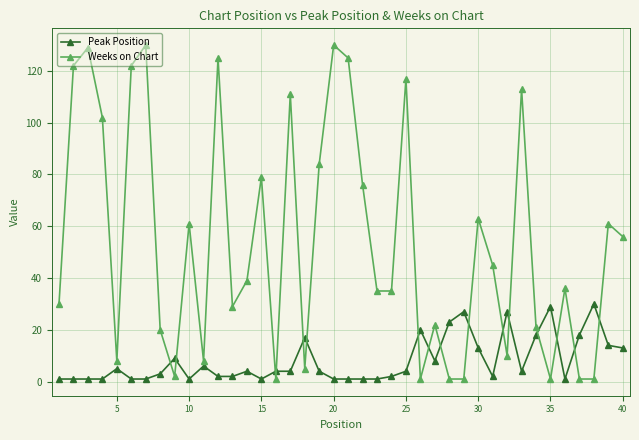

What are all the series names shown in the legend?

Peak Position, Weeks on Chart